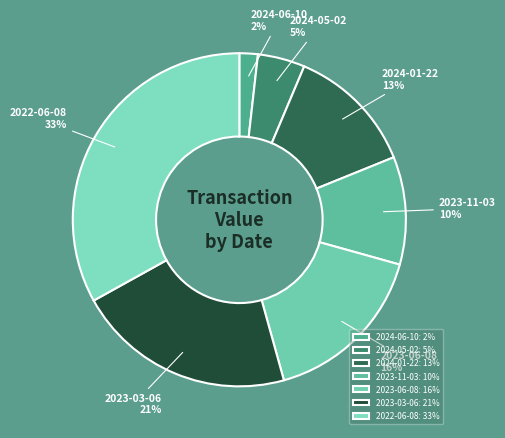

Which category has the smallest portion of the pie?

2024-06-10